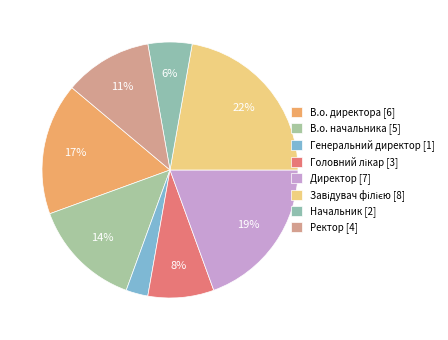

What percentage is the Генеральний директор slice, to the nearest percent?

3%